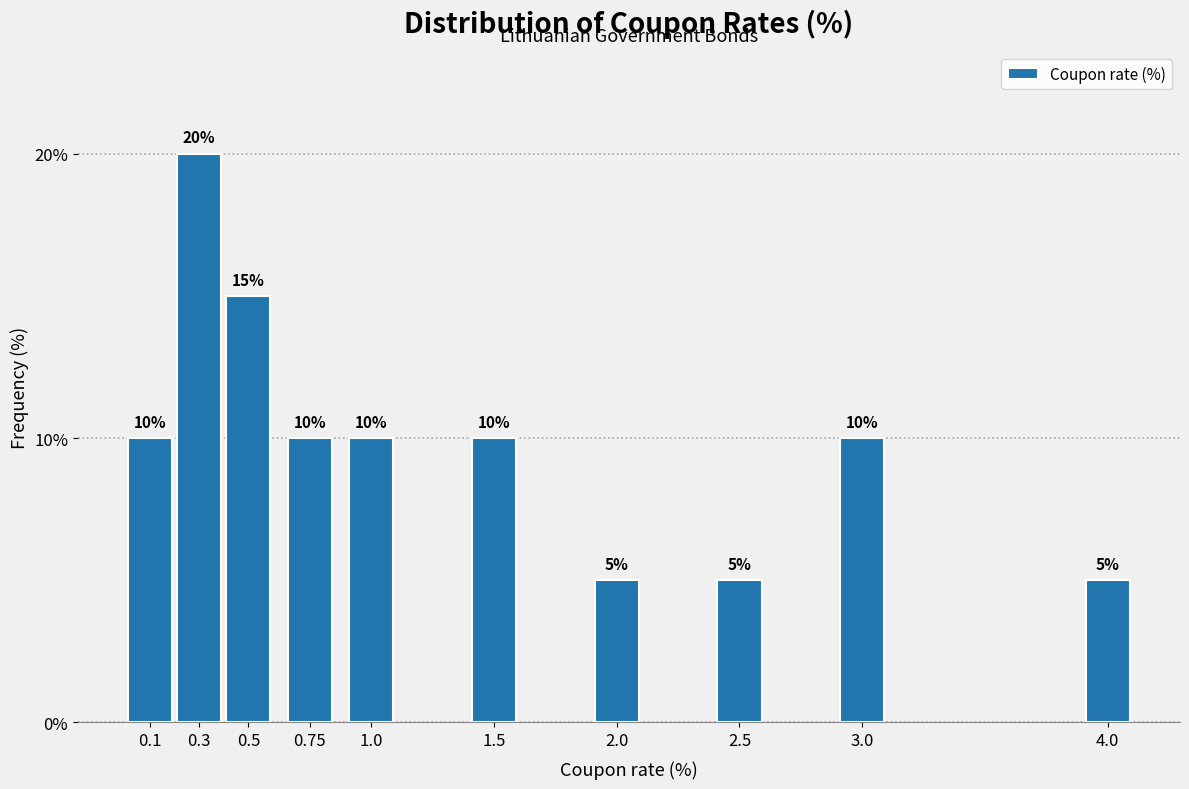

Reading left to right, transcribe all the data shown in this chart.

0.1=10	0.3=20	0.5=15	0.75=10	1.0=10	1.5=10	2.0=5	2.5=5	3.0=10	4.0=5